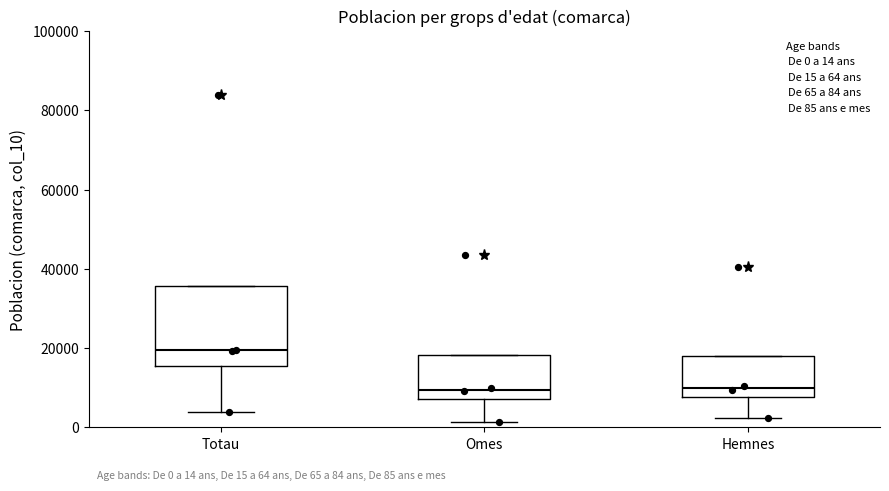

Which box is the tallest, from its lower edge to its upper edge?

Totau